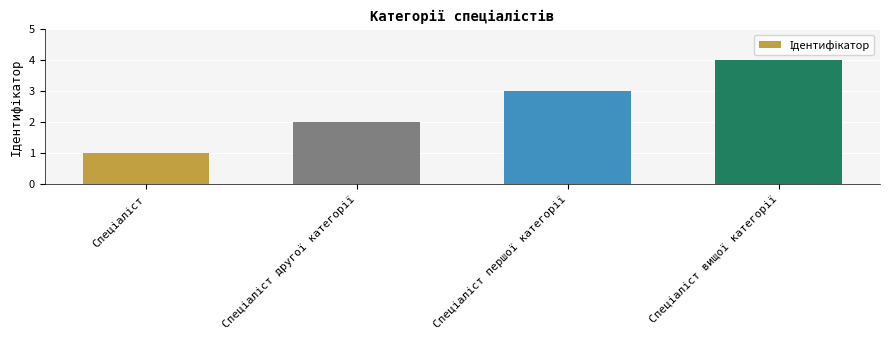

What is the smallest value displayed?

1